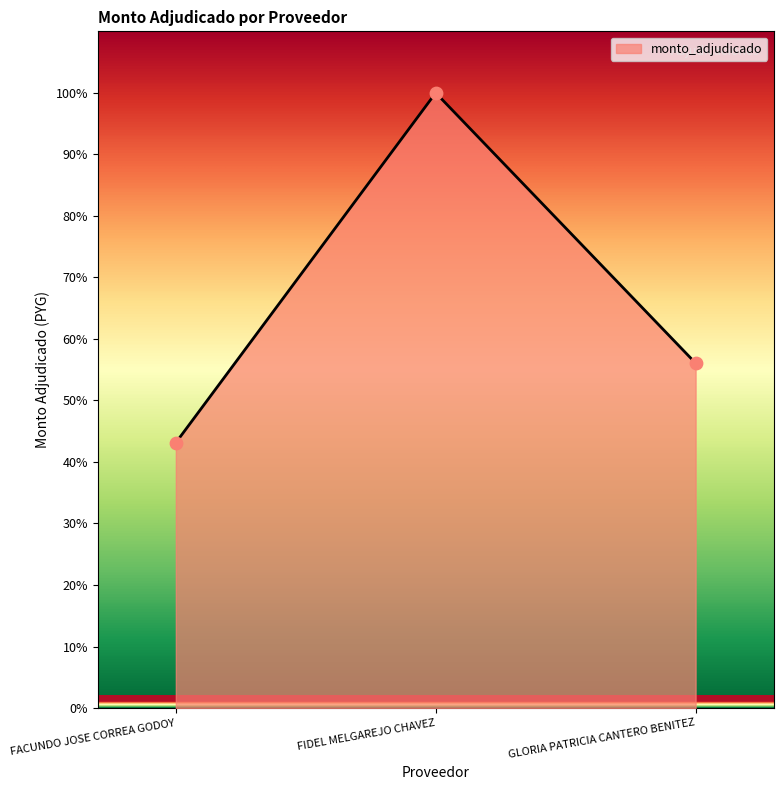

Which has a higher value, FIDEL MELGAREJO CHAVEZ or FACUNDO JOSE CORREA GODOY?

FIDEL MELGAREJO CHAVEZ